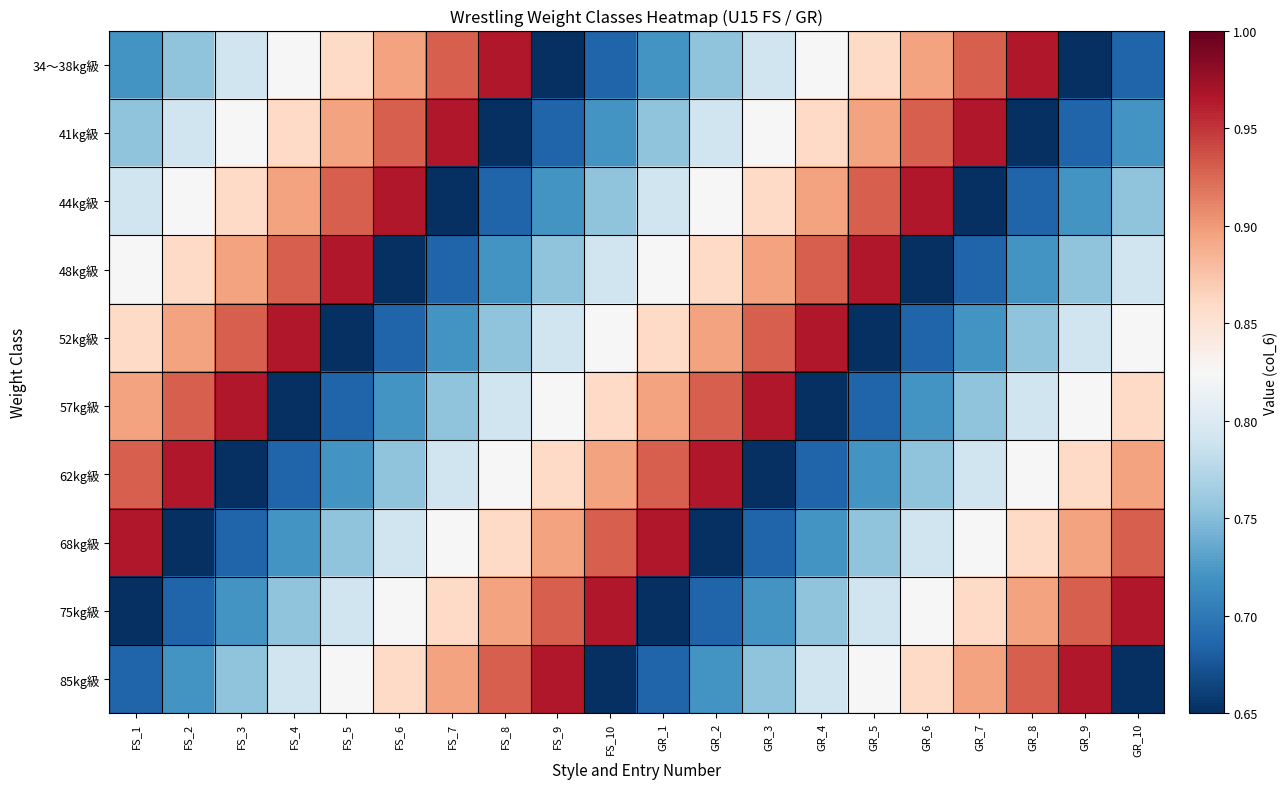

At which category is the sum across all series the highest?

FS_1